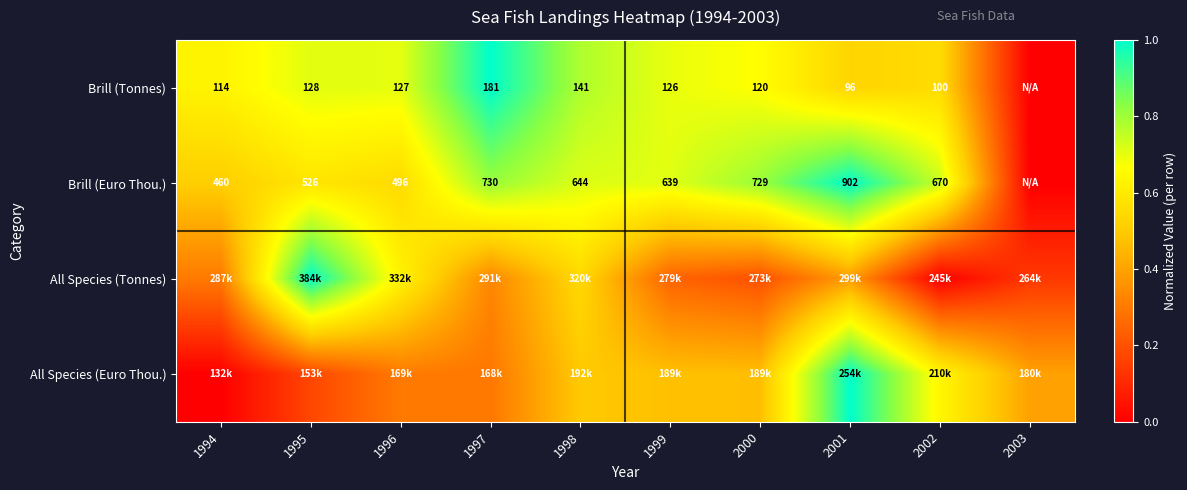

At which label does All Species (Euro Thou.) reach its minimum?

1994